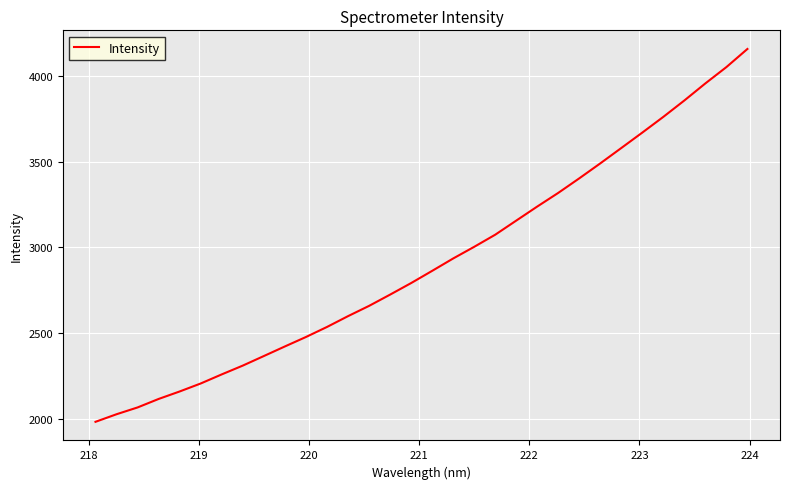

How many distinct data groups are displayed?

1